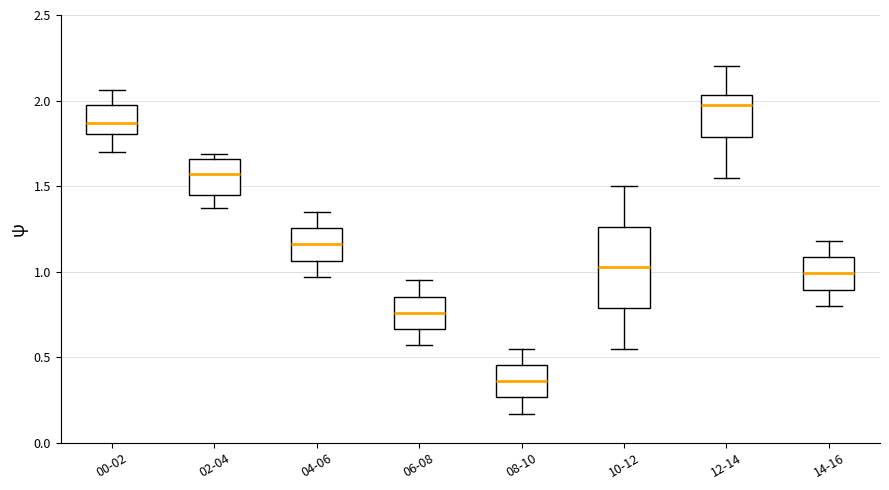

Which box's median line is the highest?

12-14